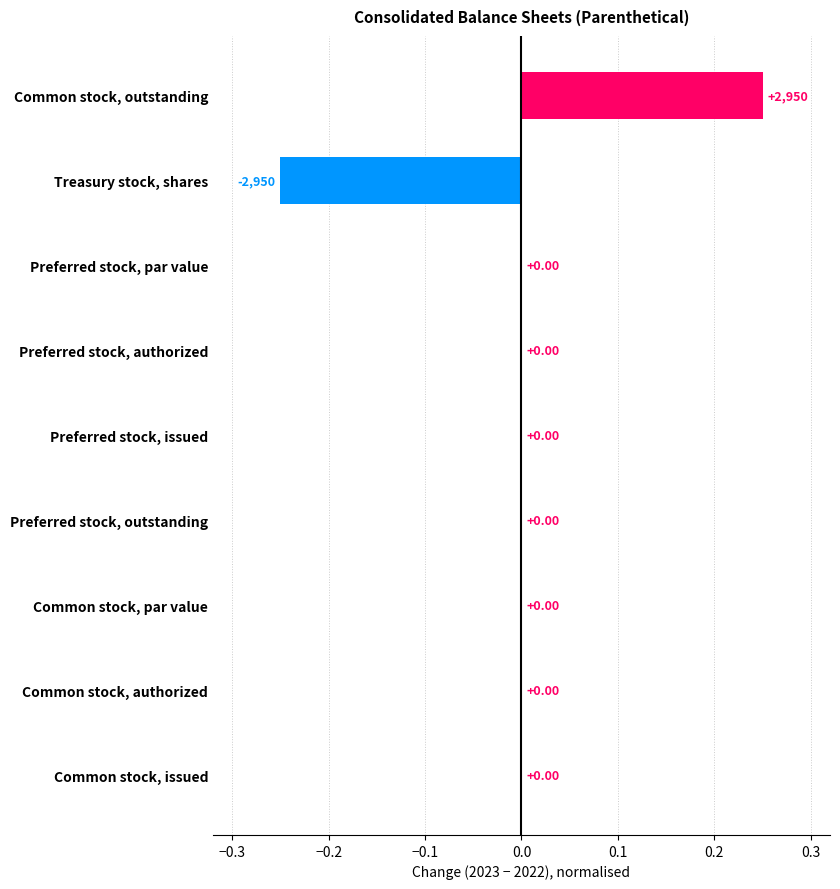

Which category has the highest value across all series?

Common stock, outstanding